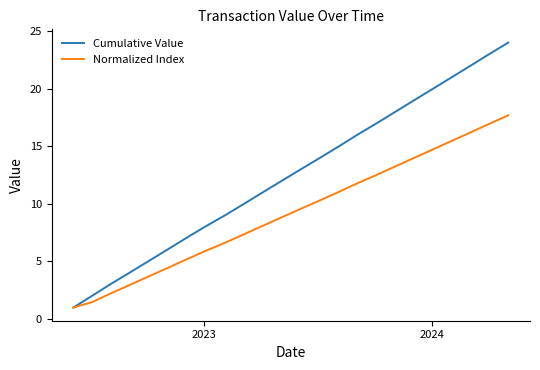

Which series has the largest total across all categories?

Cumulative Value